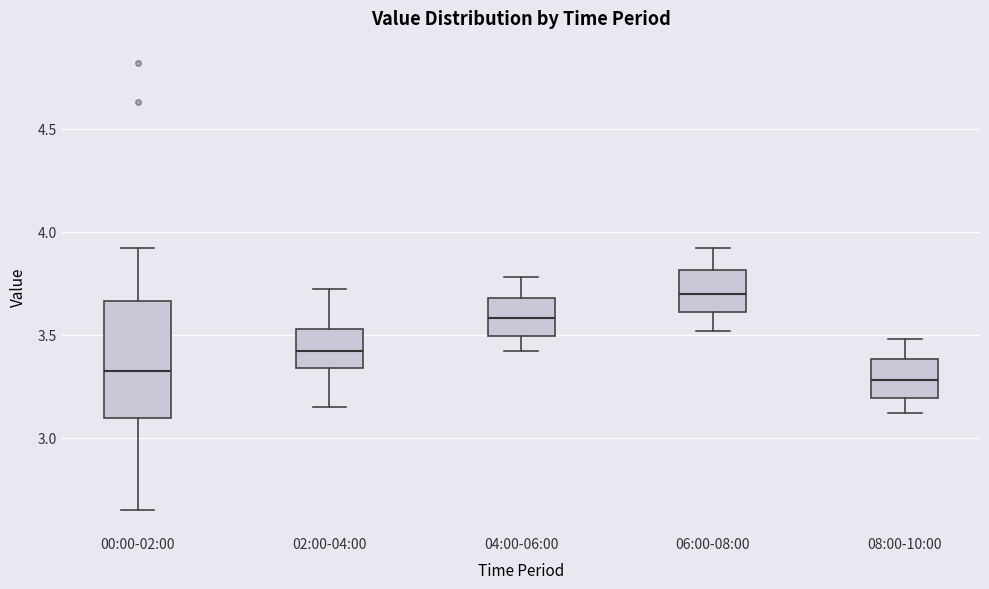

Where does the upper whisker of the box for 02:00-04:00 end on the y-axis? The values are not printed on the chart, so give them approximately, as read against the axis.

3.70